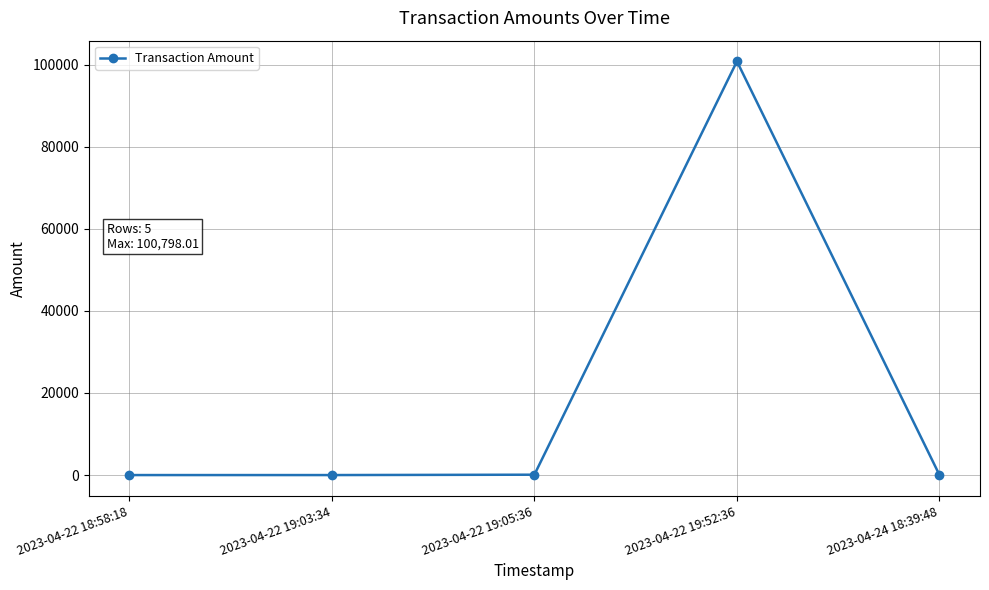

Which label corresponds to the largest value in the chart?

2023-04-22 19:52:36